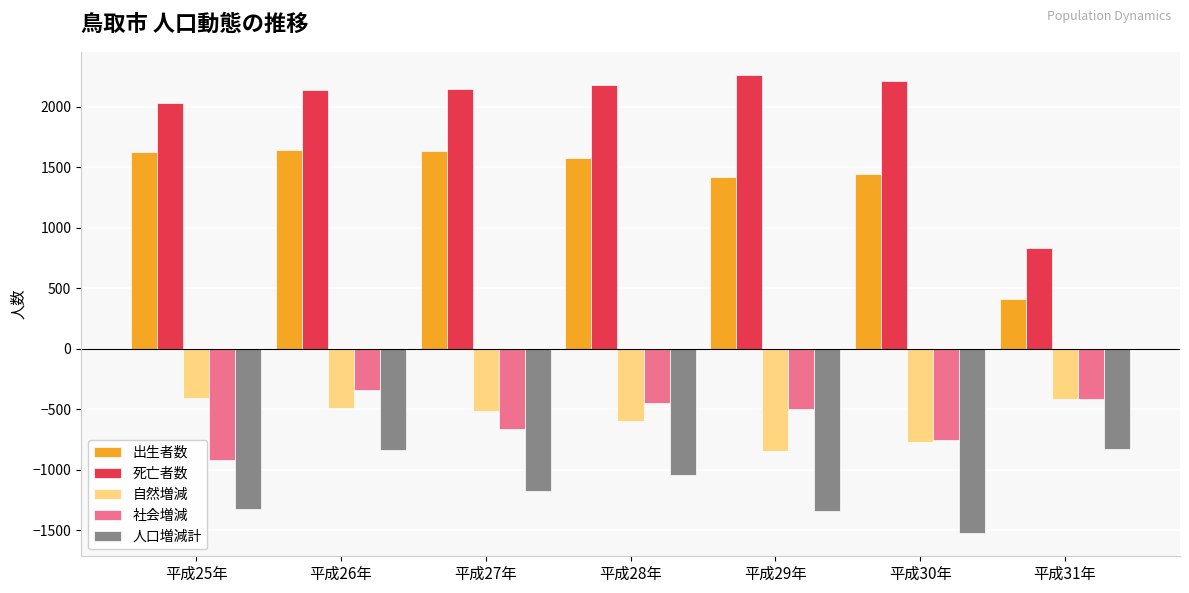

Where does the 社会増減 series first go above -500?

平成26年